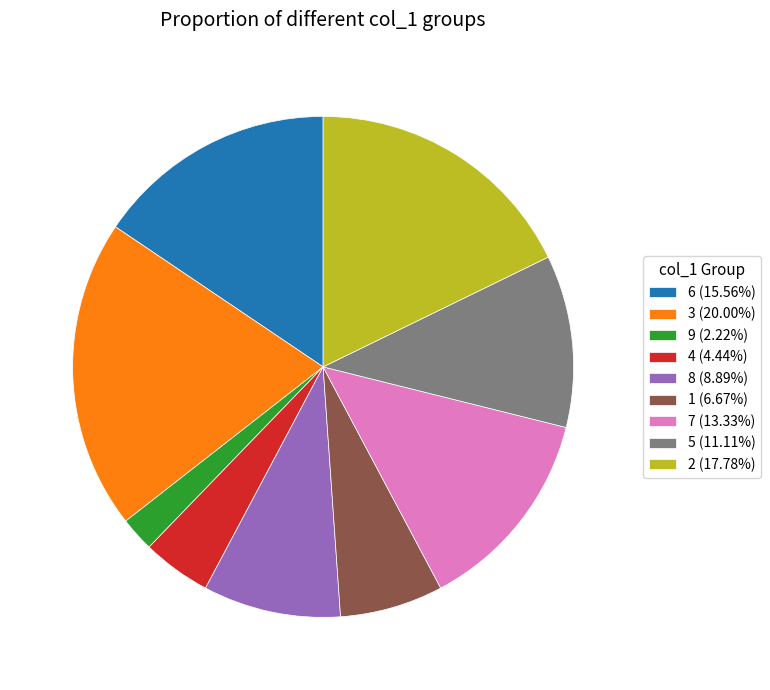

Is the sum of 6 (15.56%) and 7 (13.33%) greater than half?

No